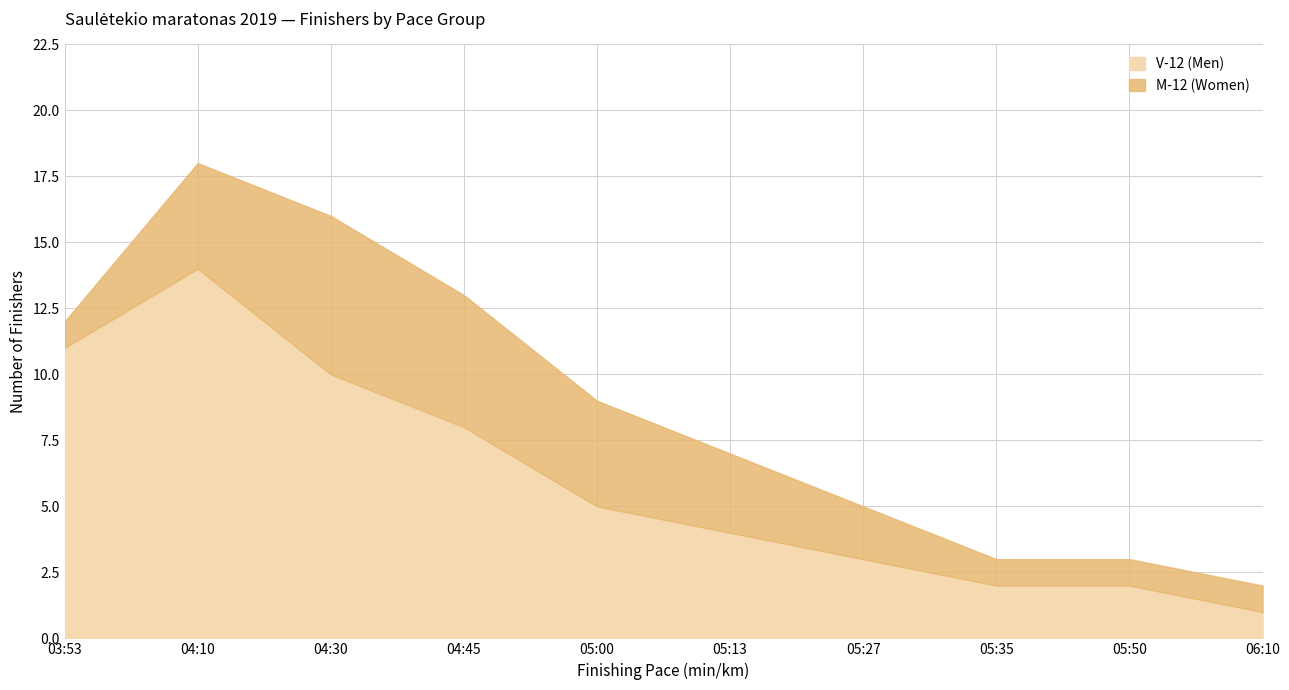

True or false: M-12 (Women) and V-12 (Men) intersect in this chart.

False